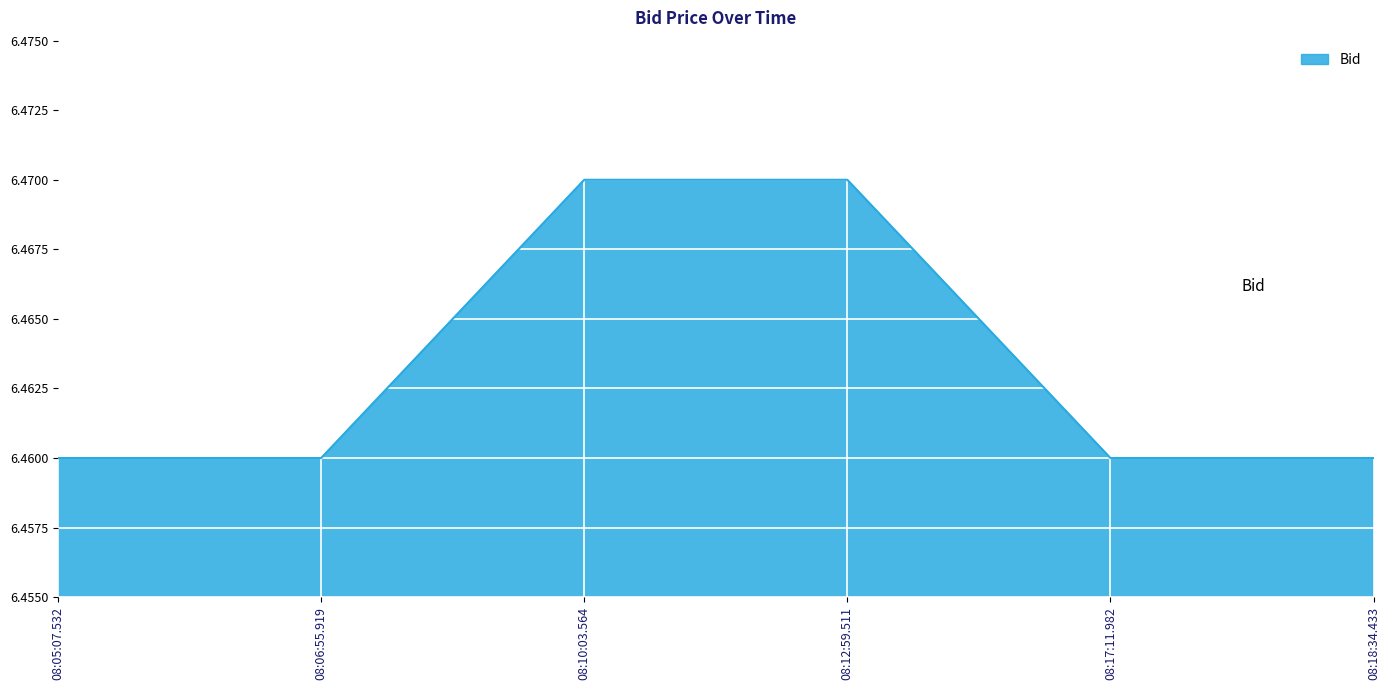

What is the sum of all values?

38.8